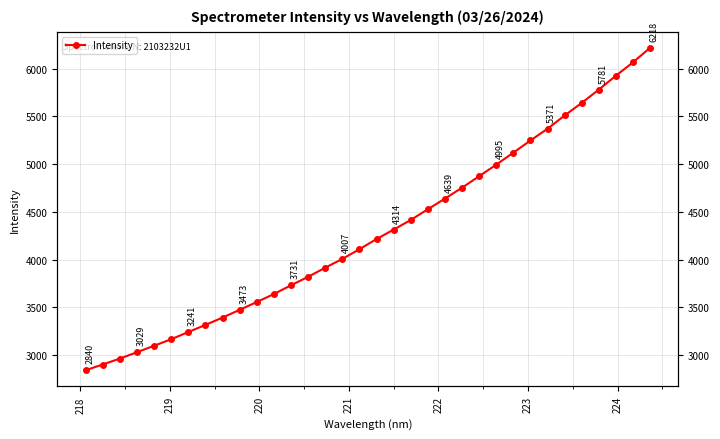

What is the difference between the second highest and second lowest values?

3166.0